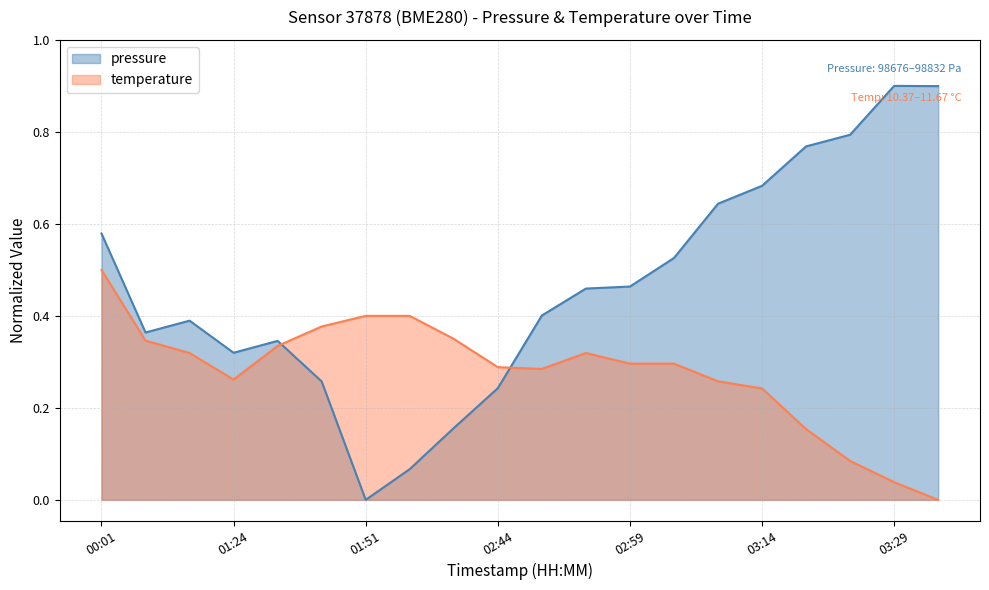

Reading left to right, extract all data points from this chart.

pressure: 0.6	0.4	0.4	0.3	0.3	0.3	0.0	0.1	0.2	0.2	0.4	0.5	0.5	0.5	0.6	0.7	0.8	0.8	0.9	0.9
temperature: 0.5	0.3	0.3	0.3	0.3	0.4	0.4	0.4	0.3	0.3	0.3	0.3	0.3	0.3	0.3	0.2	0.2	0.1	0.0	0.0